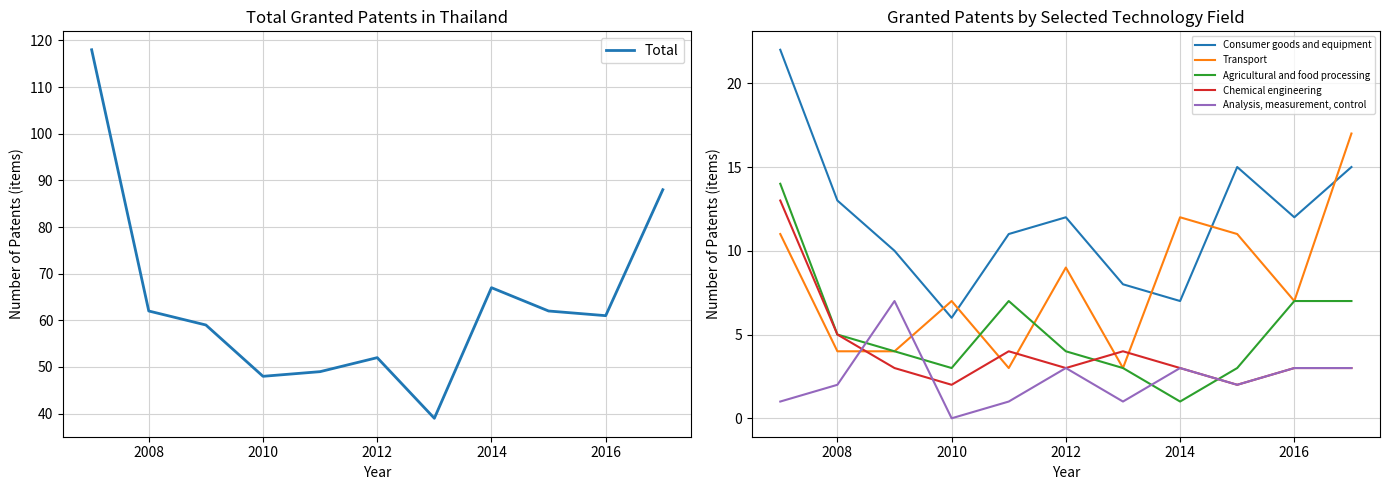

How many categories are shown in the chart?

11